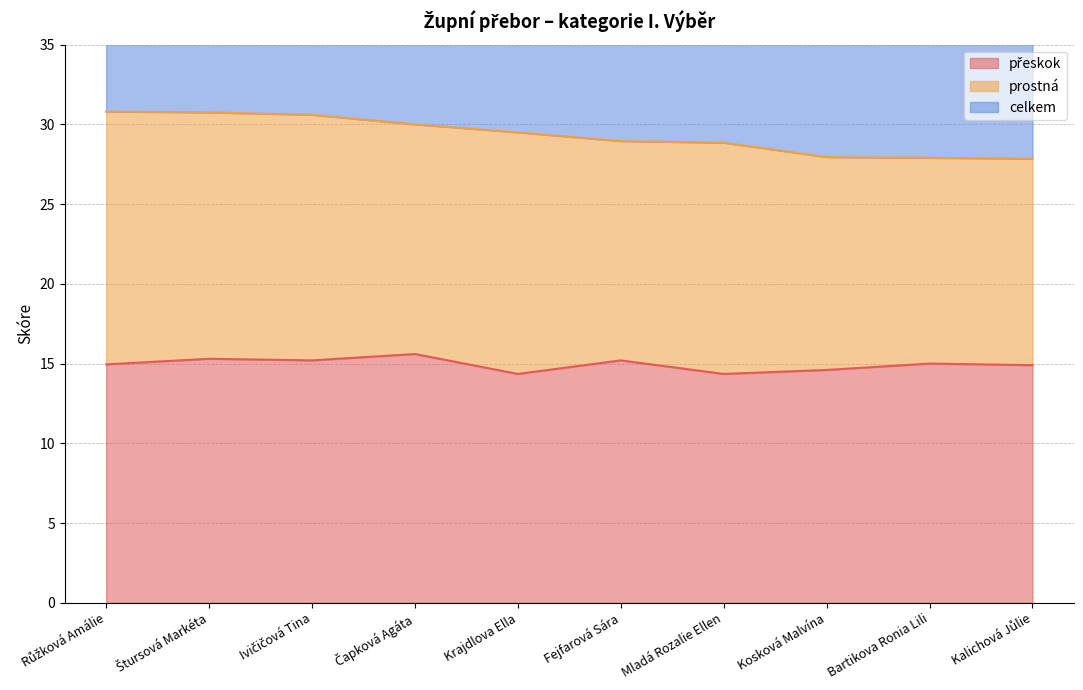

Read the přeskok value at Bartikova Ronia Lili.

15.0